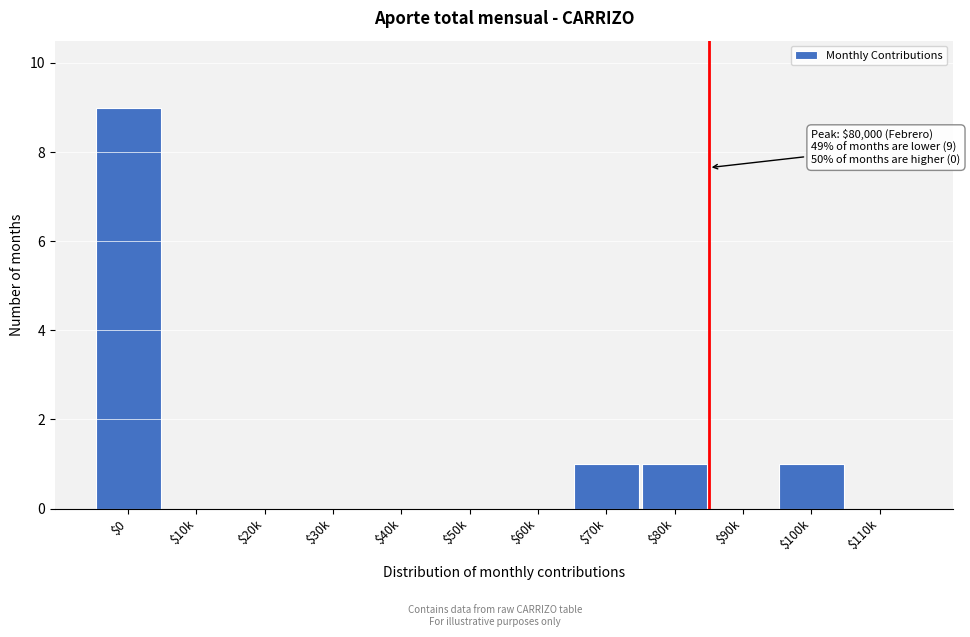

What is the sum of all values?

12